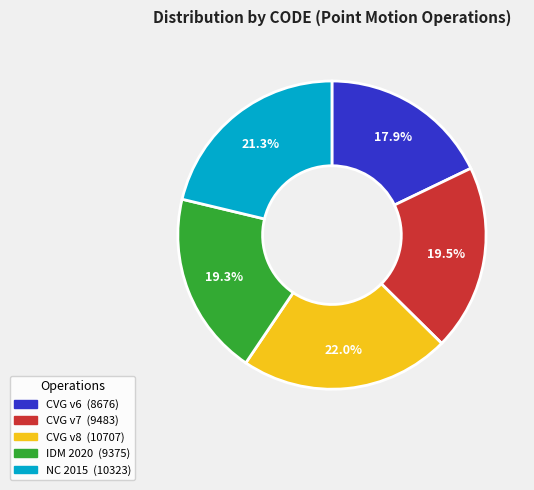

Is there a majority slice in this chart?

No